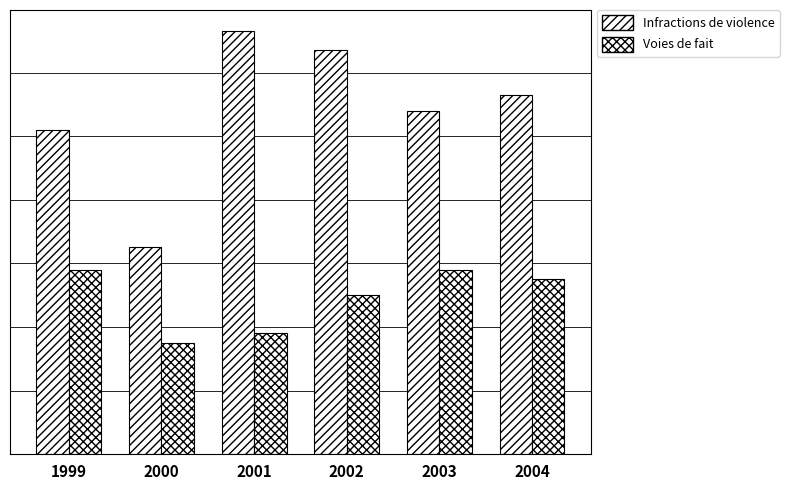

Does the chart contain stacked bars?

No